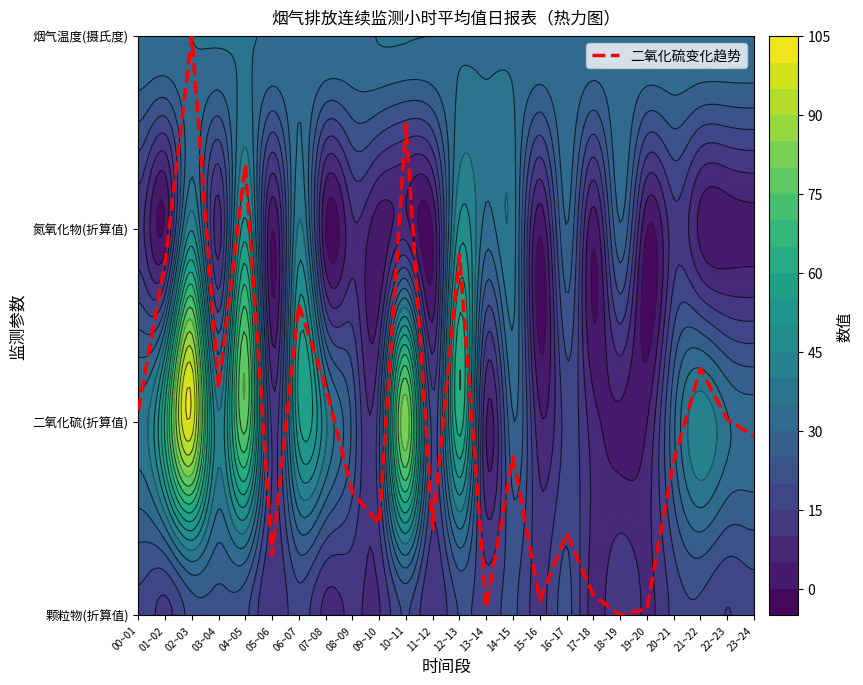

Which category has the highest value across all series?

02~03